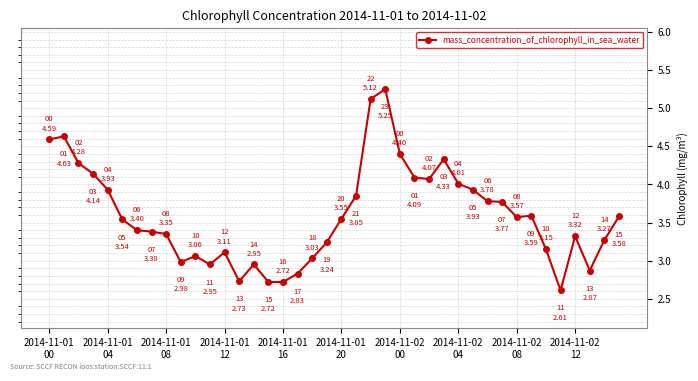

How many series are shown in this chart?

1